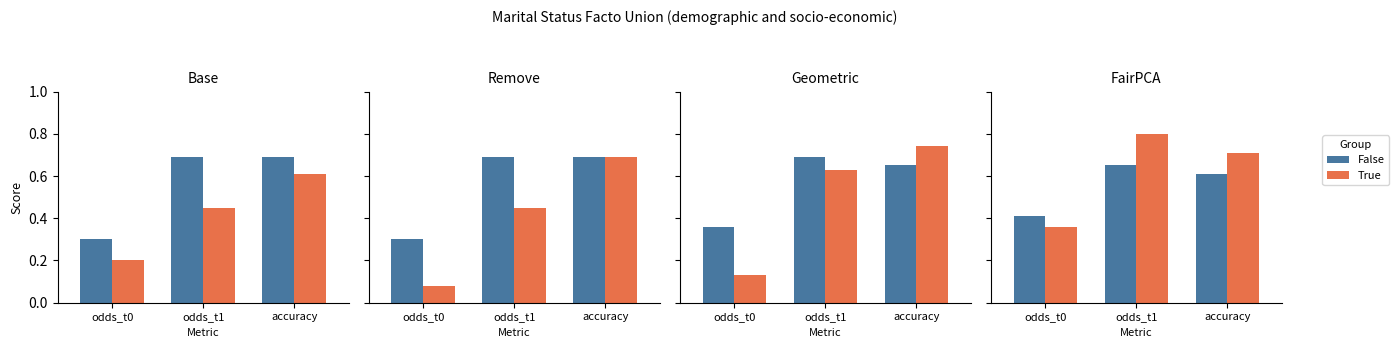

What is the average value of the True series?

0.6